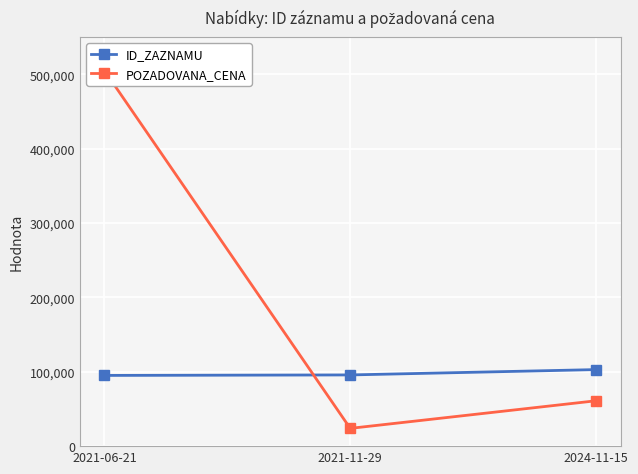

What is the difference between the POZADOVANA_CENA values at 2024-11-15 and 2021-11-29?

37100